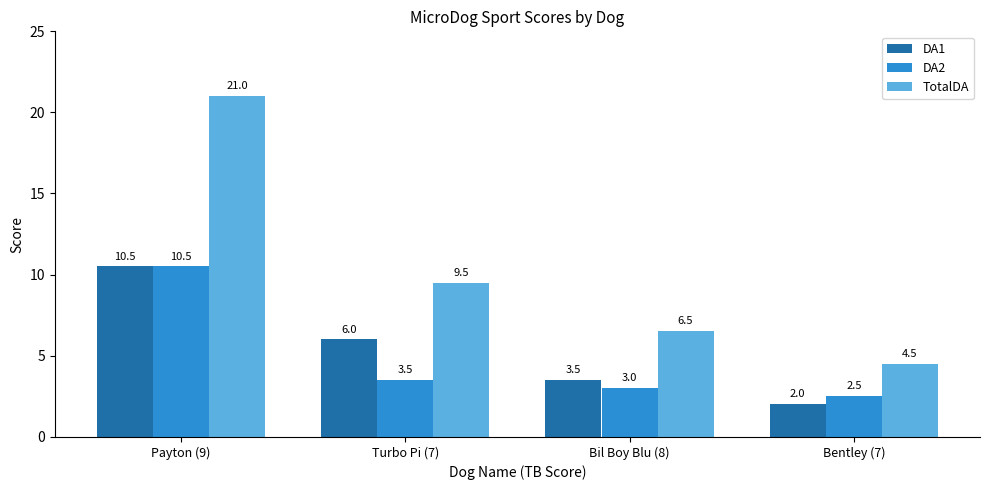

Which label corresponds to the smallest value in the chart?

Bentley (7)